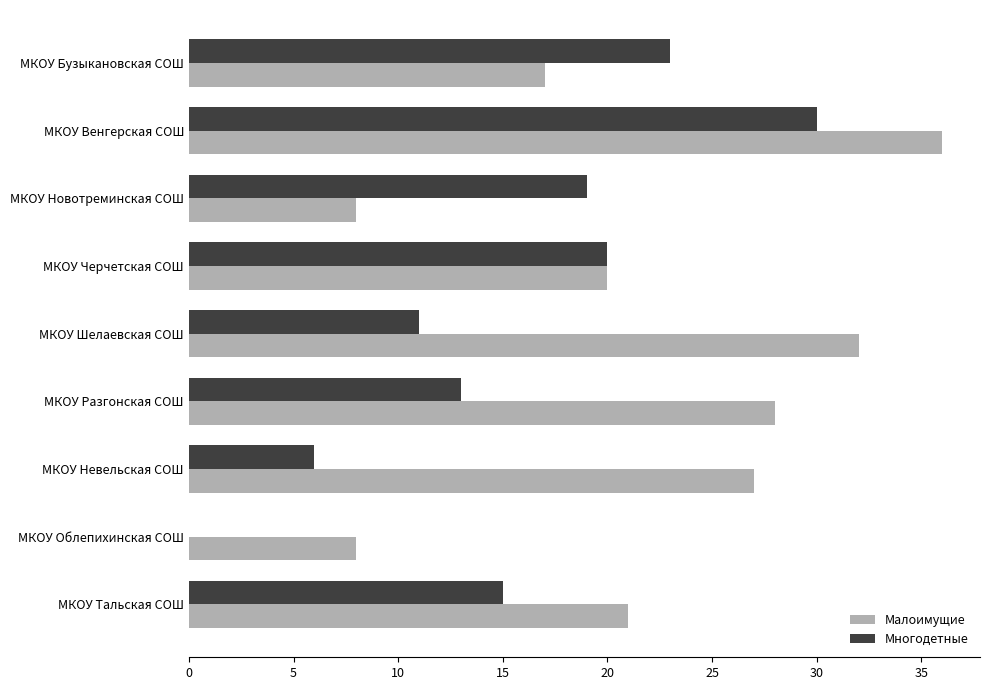

Which series changed the most between МКОУ Венгерская СОШ and МКОУ Разгонская СОШ?

Многодетные